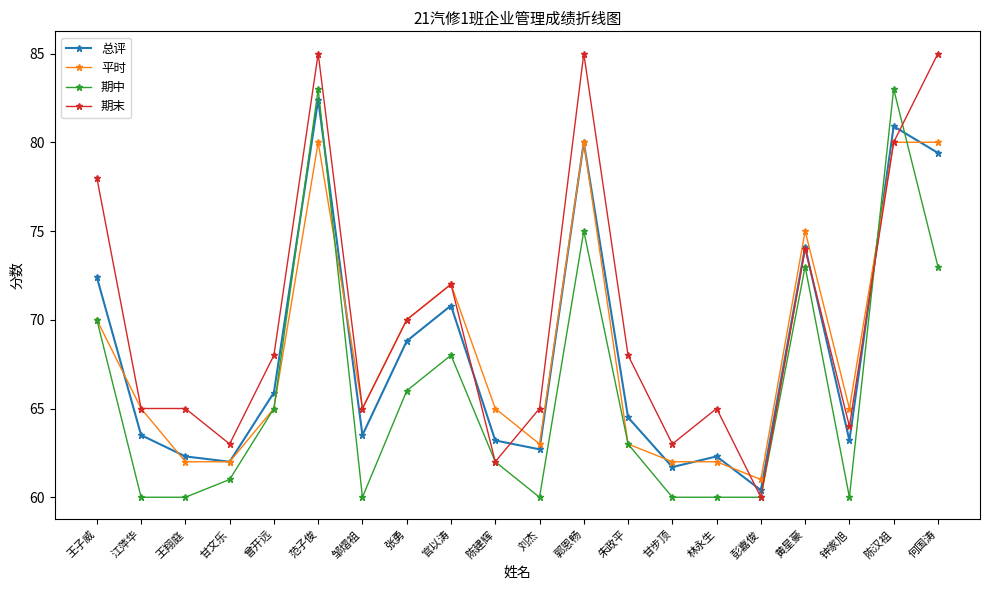

Is the value of 期末 at 何国涛 greater than the value of 总评 at 黄星豪?

Yes